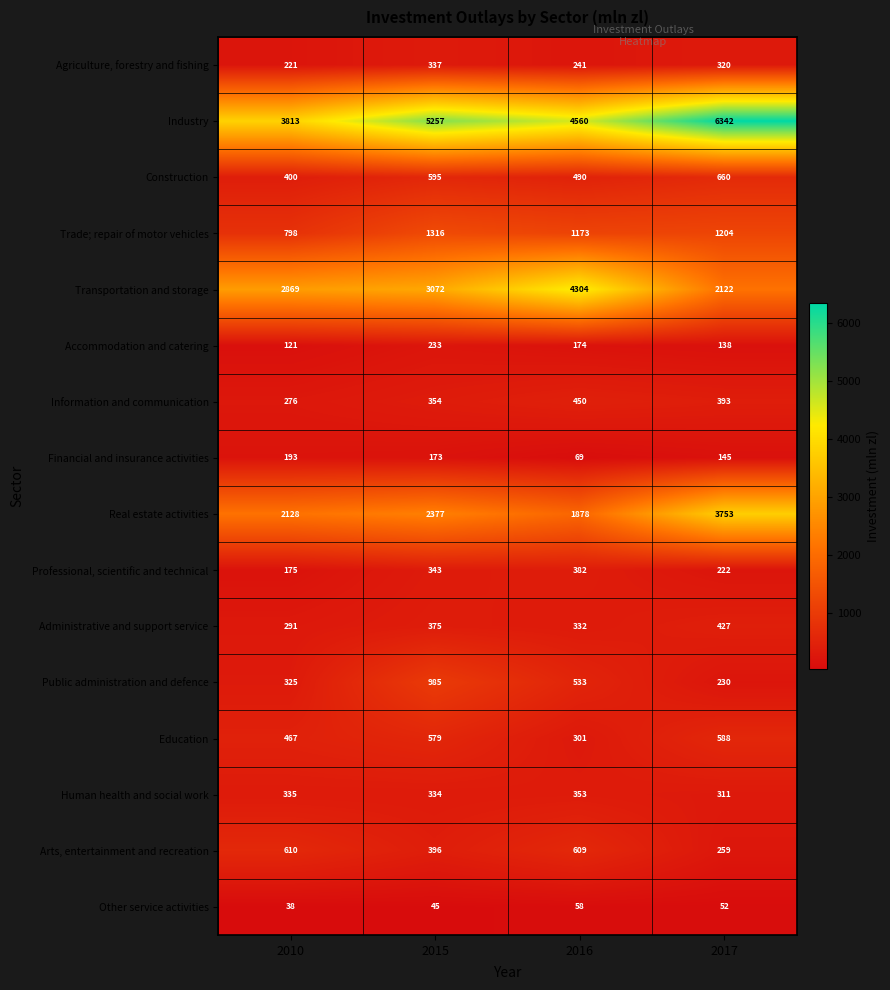

List the series in order of their peak value, lowest first.

Other service activities, Financial and insurance activities, Accommodation and catering, Agriculture, forestry and fishing, Human health and social work, Professional, scientific and technical, Administrative and support service, Information and communication, Education, Arts, entertainment and recreation, Construction, Public administration and defence, Trade; repair of motor vehicles, Real estate activities, Transportation and storage, Industry